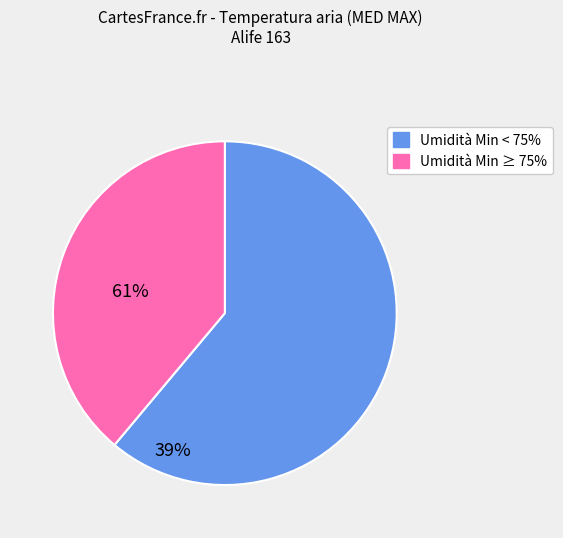

Does any single category account for the majority?

Yes